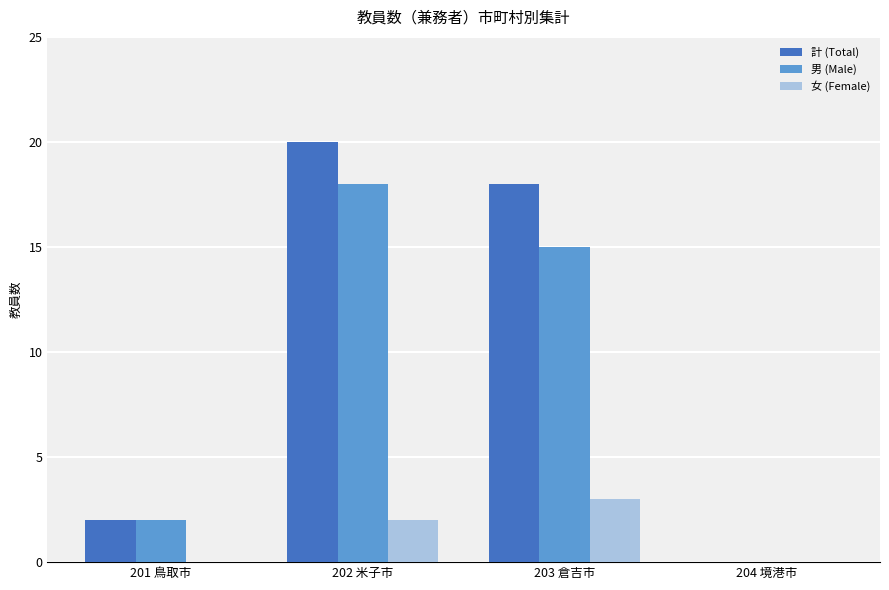

How many values in 男 (Male) are above zero?

3